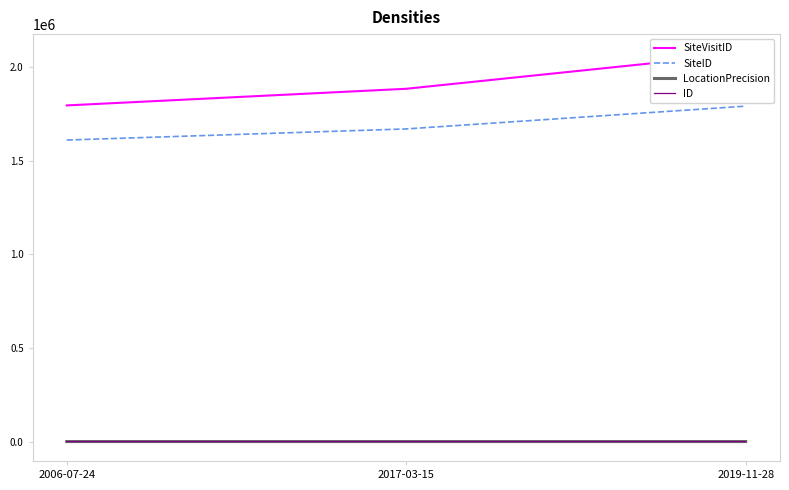

How many ID values are between 0 and 2?

3